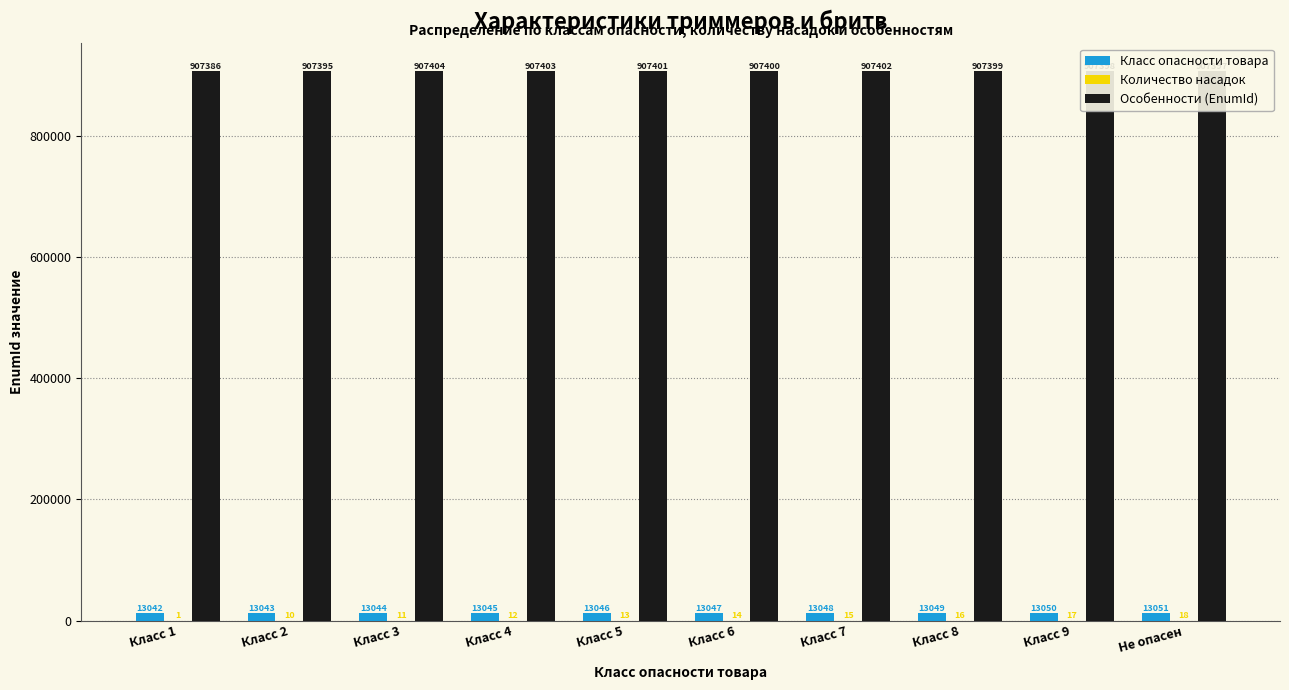

What is the total value across all series at Класс 7?

920465